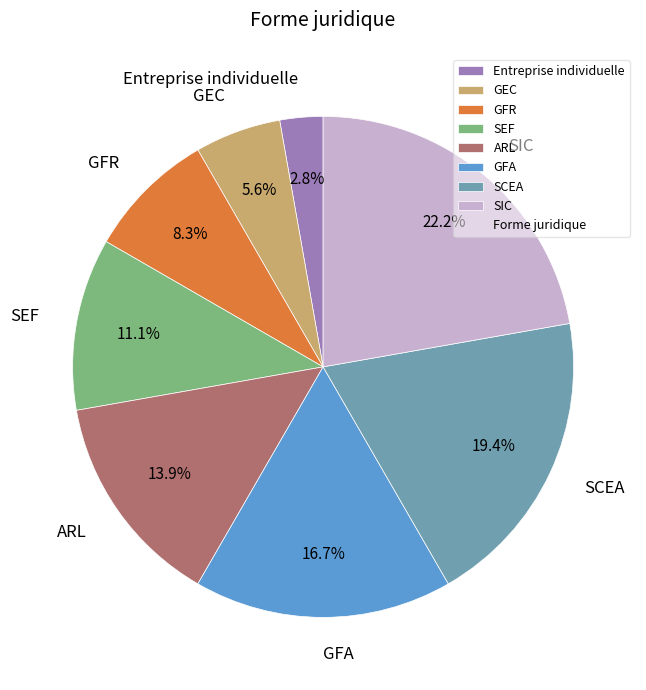

To the nearest percent, what is the difference between the largest and smallest slice percentages?

19%